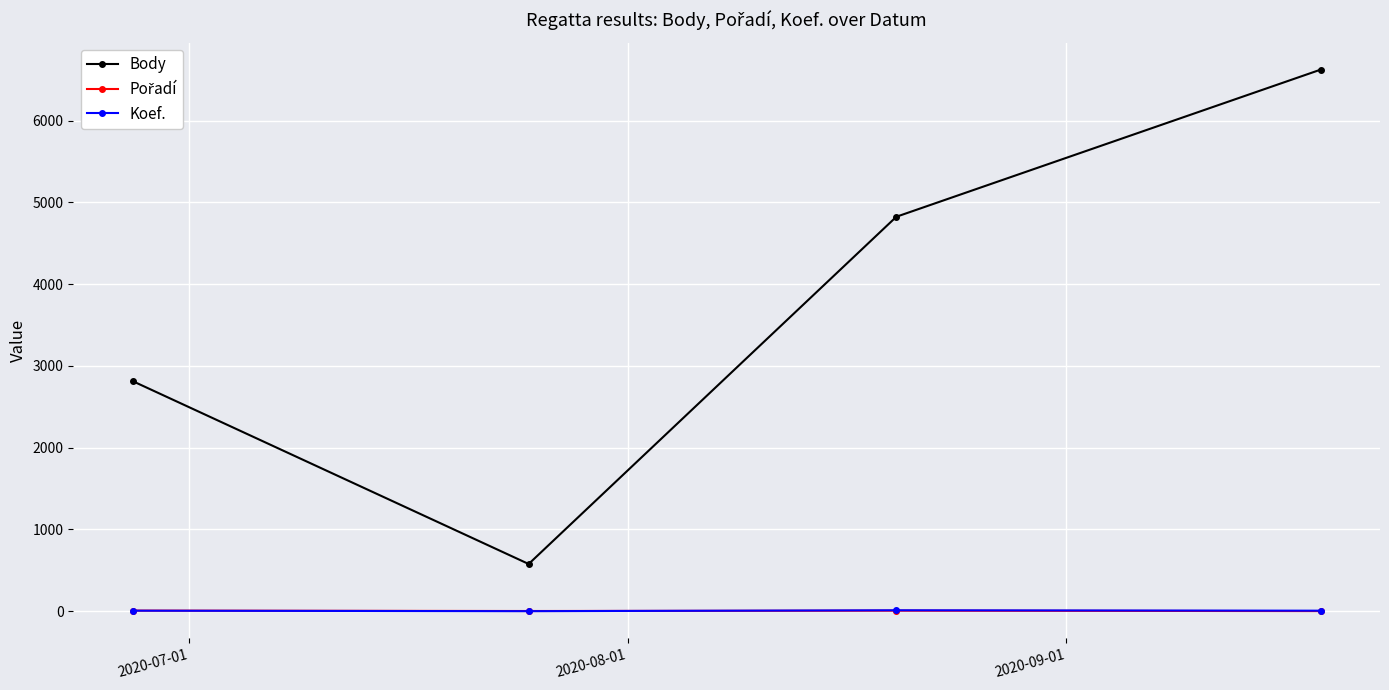

True or false: Body has more than 0 points higher than both neighbors.

False